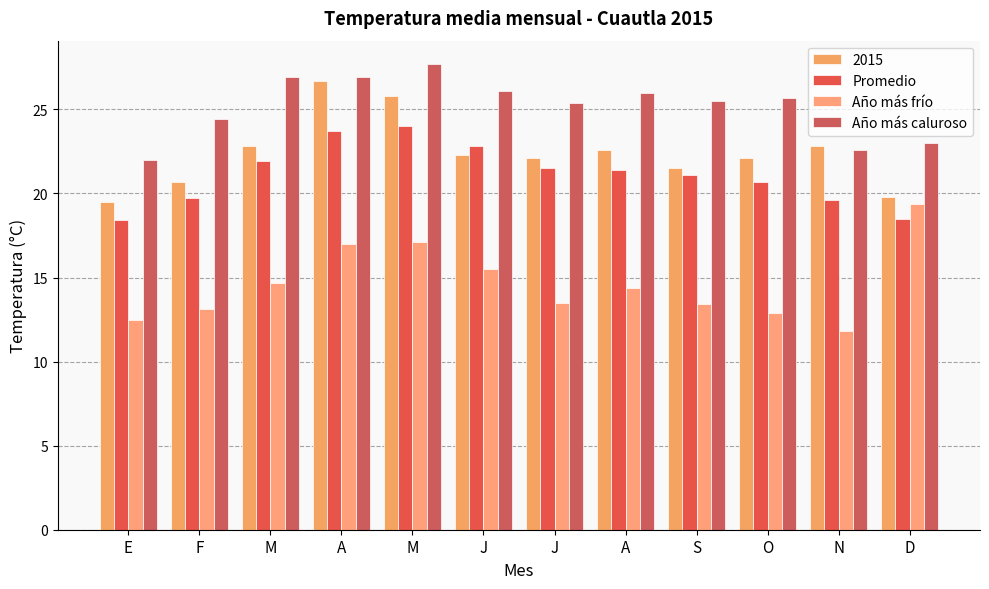

What is the difference between the maximum and minimum values in the Año más frío series?

7.6